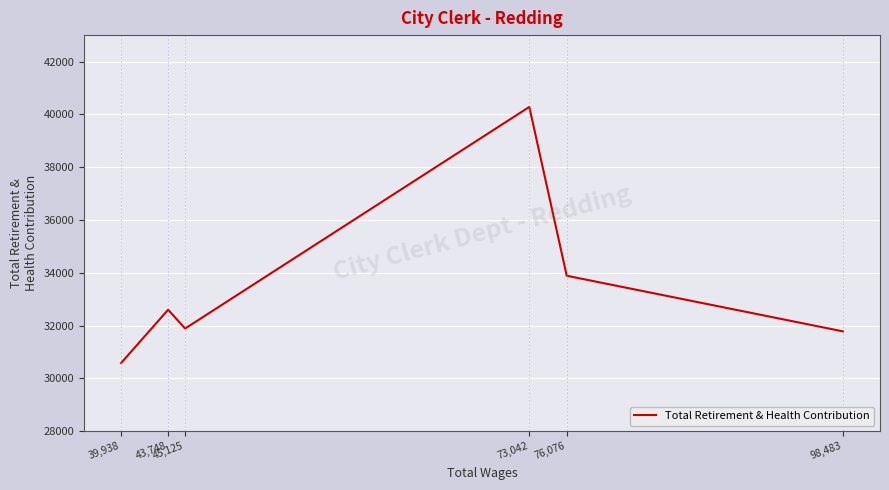

What is the difference between the values at 98,483 and 76,076?

2107